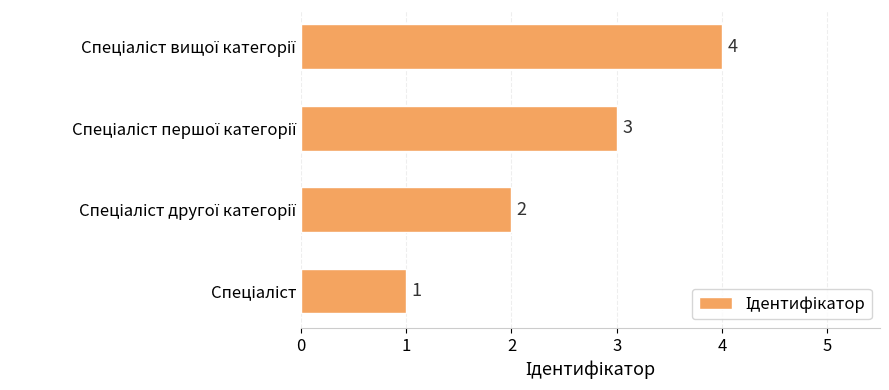

What is the maximum value shown in the chart?

4